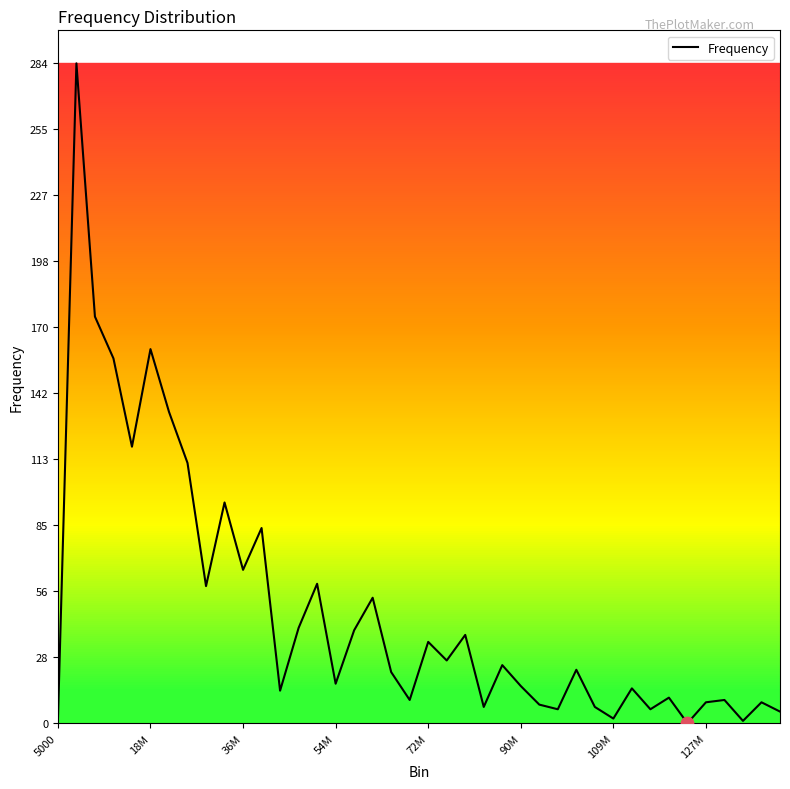

What is the greatest value displayed?

284